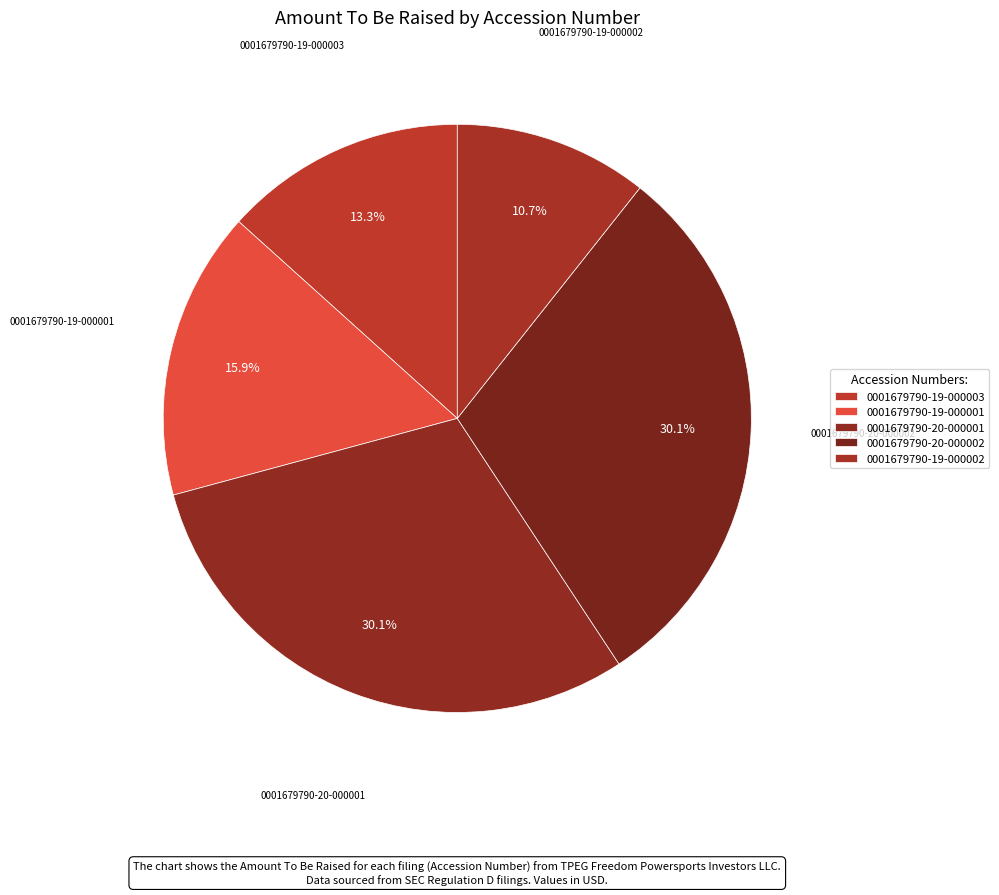

True or false: 0001679790-19-000003 accounts for 13% of the total.

True